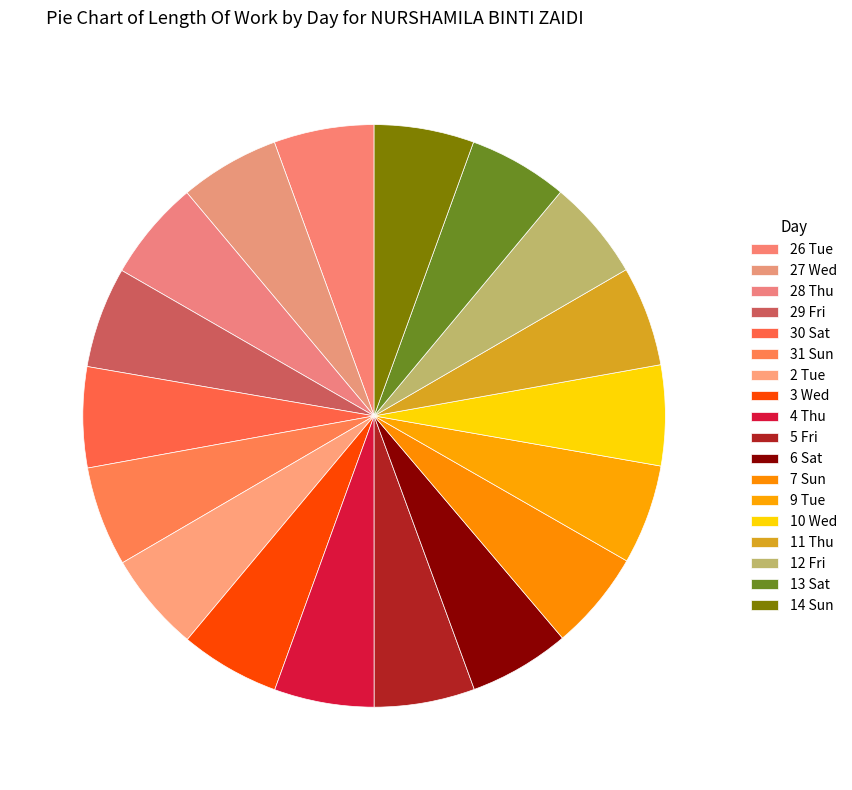

To the nearest percent, what is the combined percentage of 11 Thu and 4 Thu?

11%